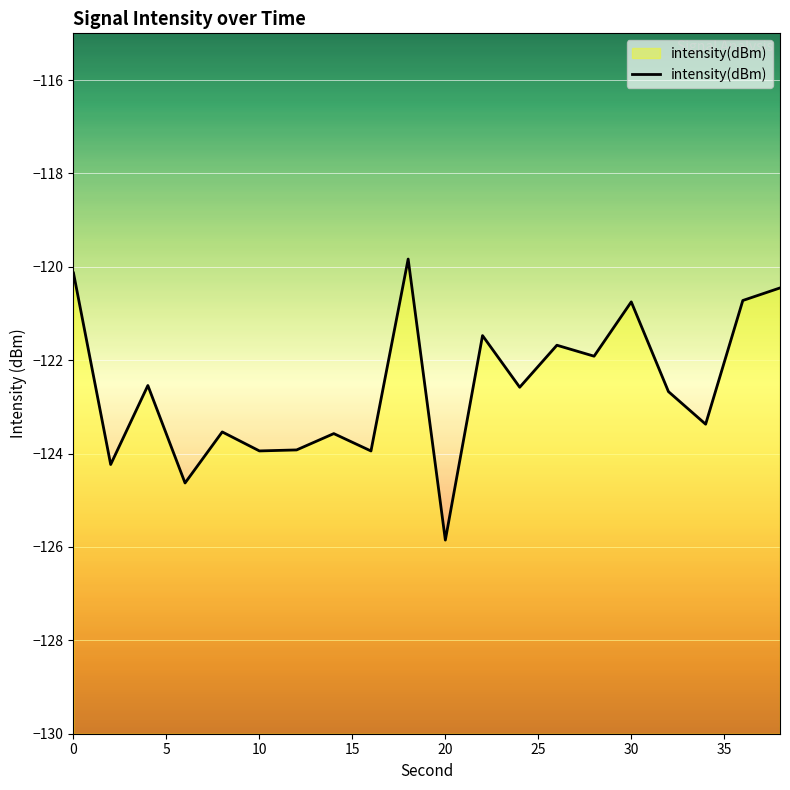

How many lines are shown in the chart?

1